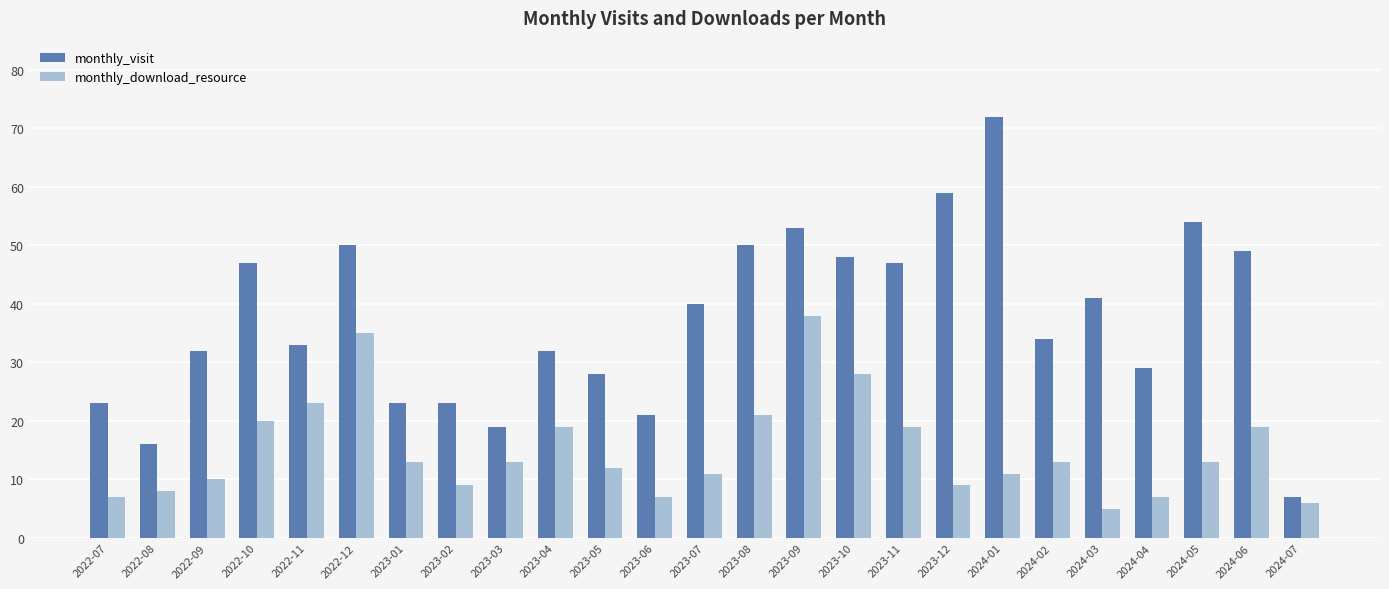

The monthly_visit series shows 33 at 2023-02. True or false?

False